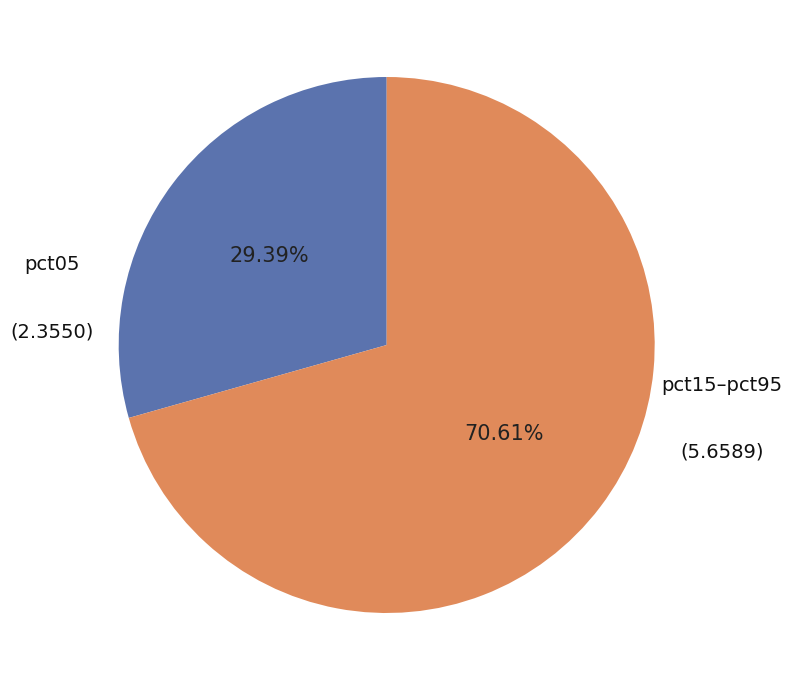

Does any single category account for the majority?

Yes